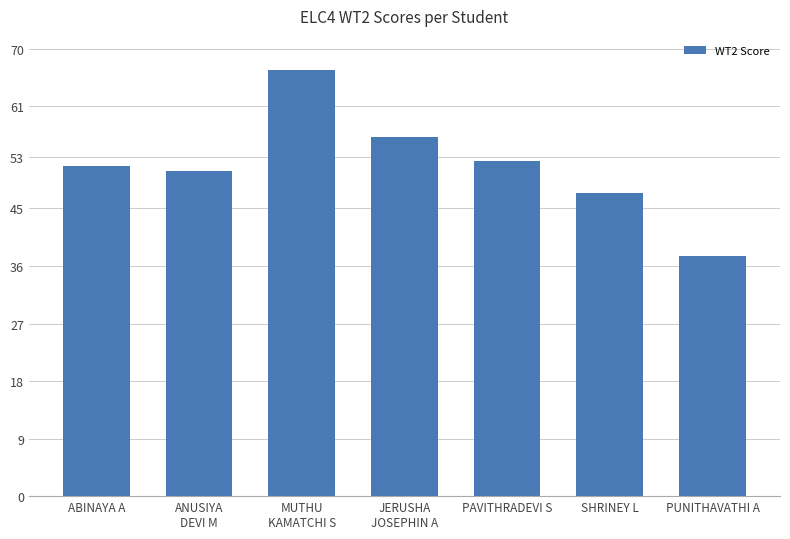

What is the smallest value displayed?

37.5